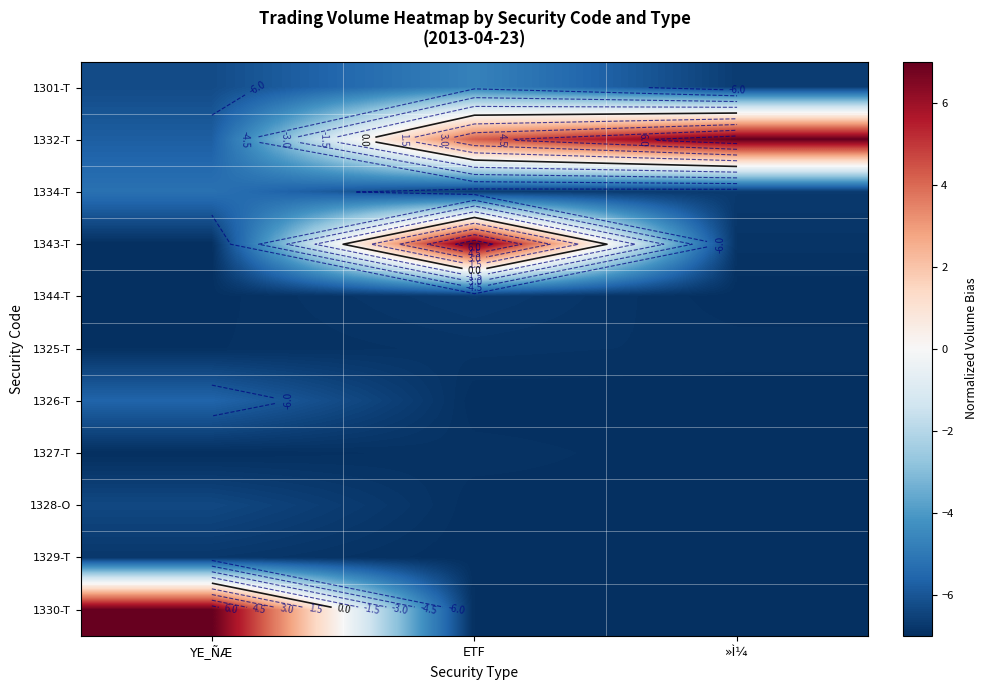

How many distinct data groups are displayed?

11